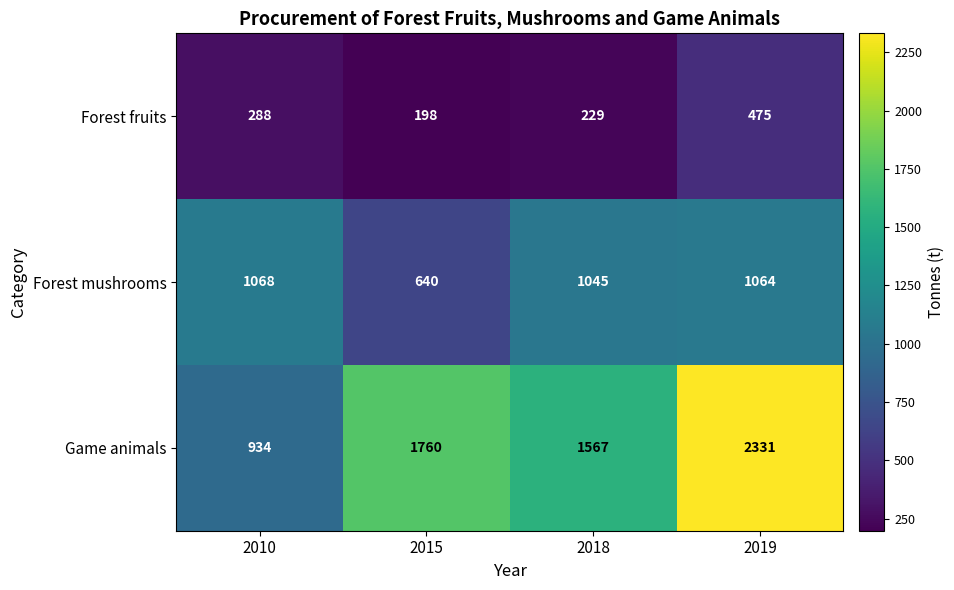

Read the Forest fruits value at 2010, to the nearest 50.

300